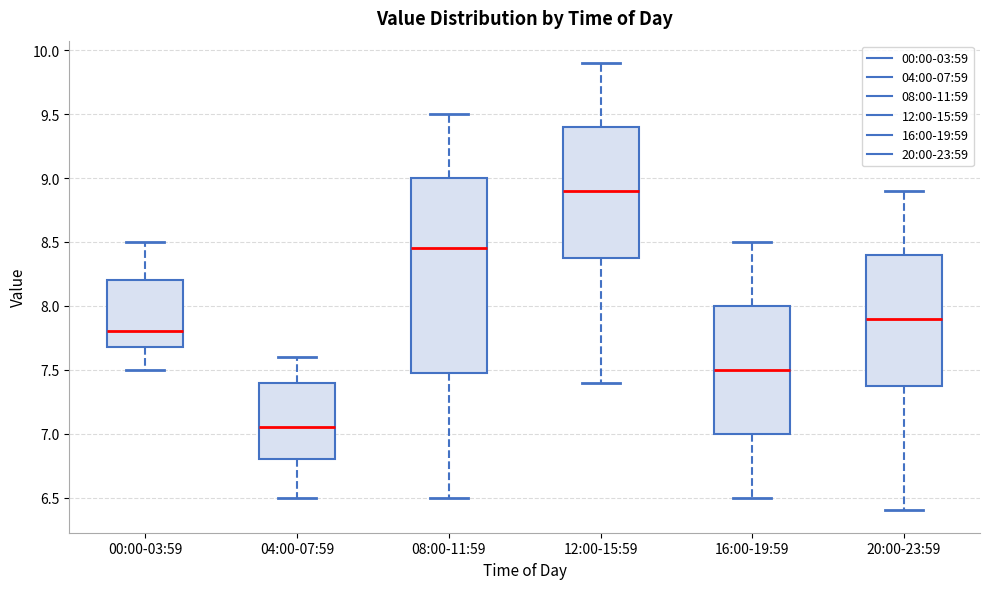

Where is the lower edge of the box for 12:00-15:59 on the y-axis? The values are not printed on the chart, so give them approximately, as read against the axis.

8.40